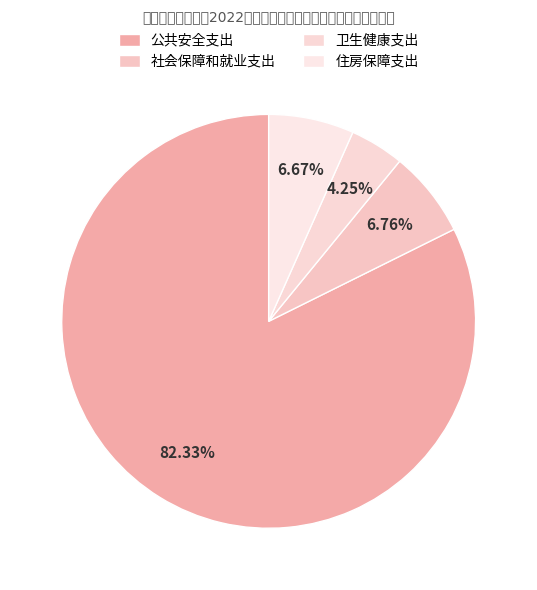

What is the change in value from 公共安全支出 to 卫生健康支出?

-765.6